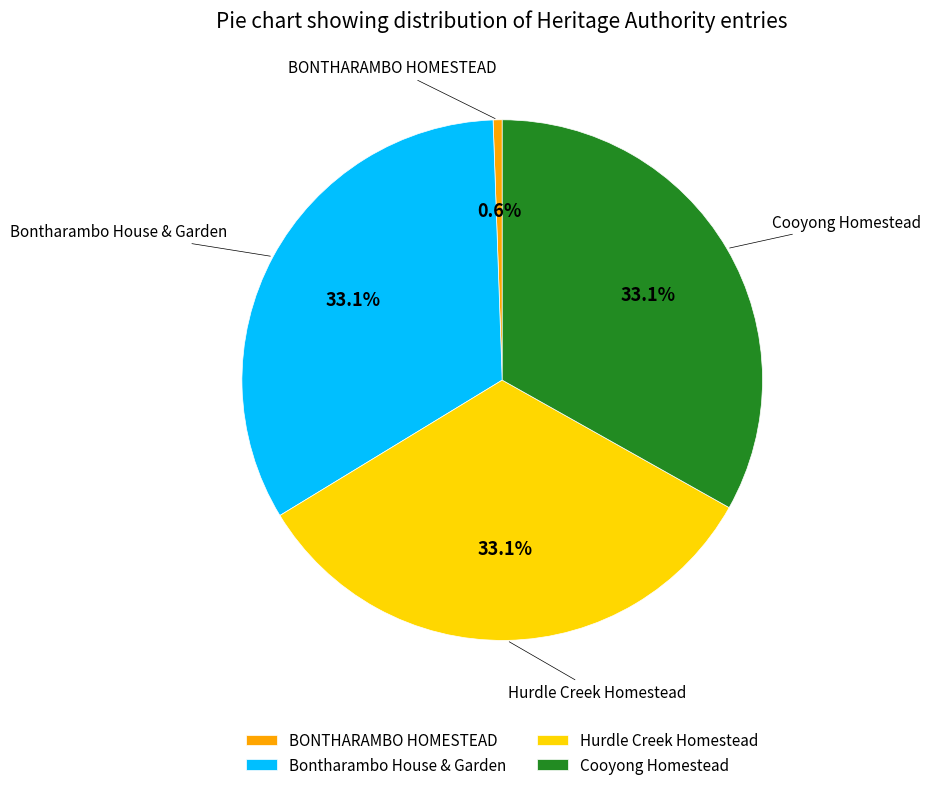

What percentage is the BONTHARAMBO HOMESTEAD slice, to the nearest percent?

1%